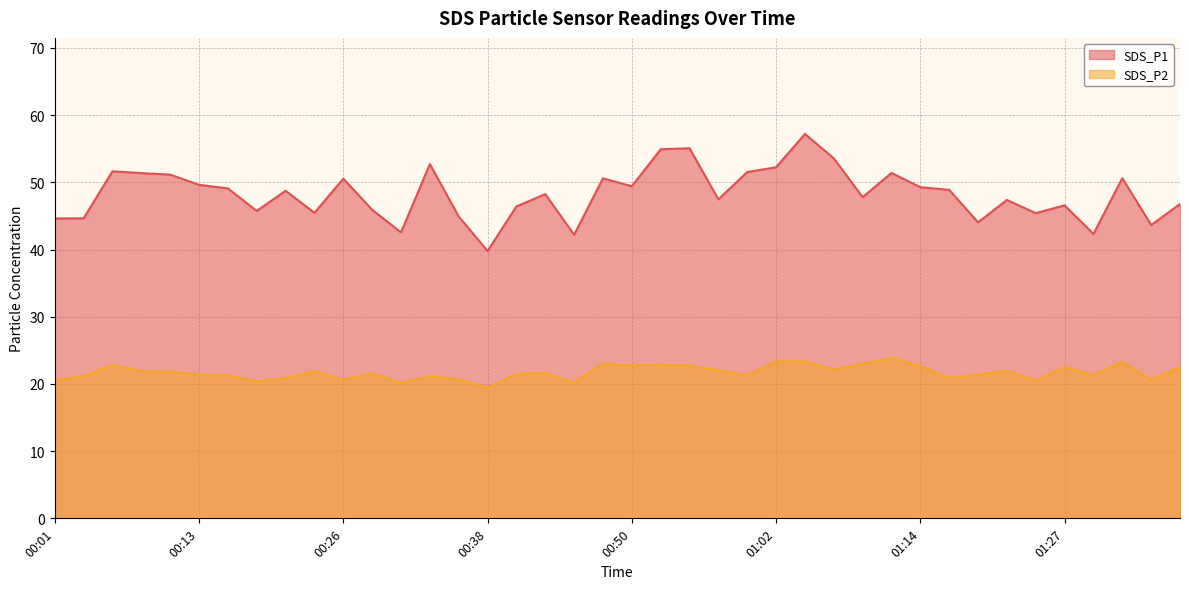

What is the average value of the SDS_P2 line series?

21.7